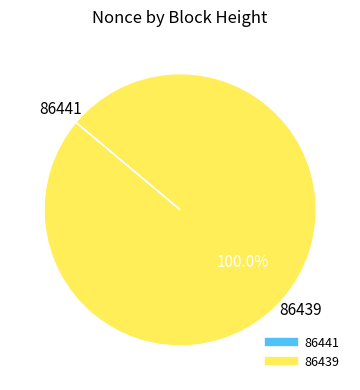

Does any single category account for the majority?

Yes